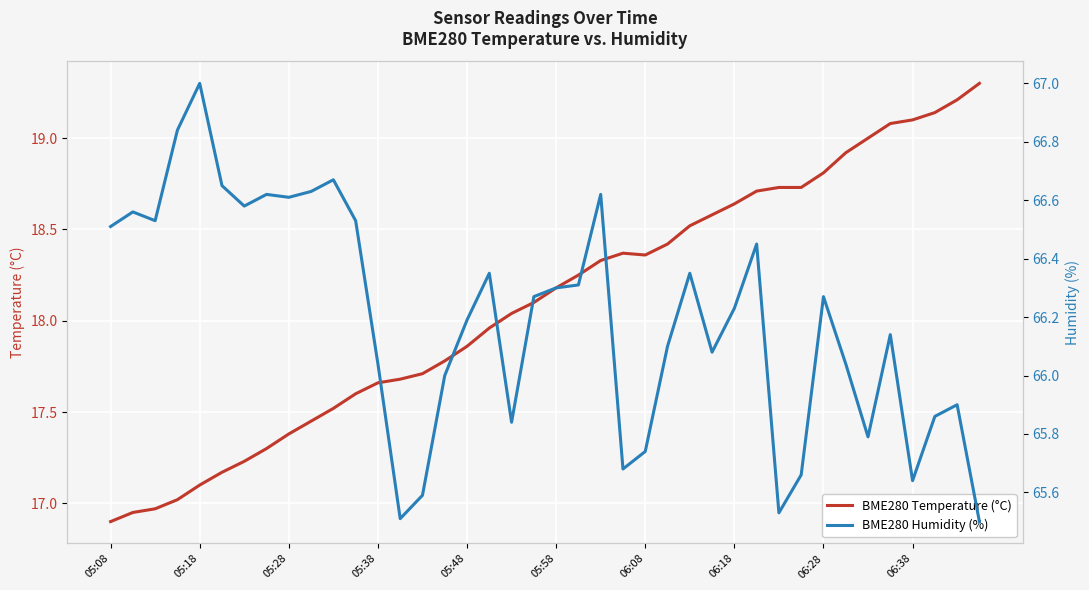

In BME280 Temperature (°C), how many points are higher than both neighbors (excluding endpoints)?

1